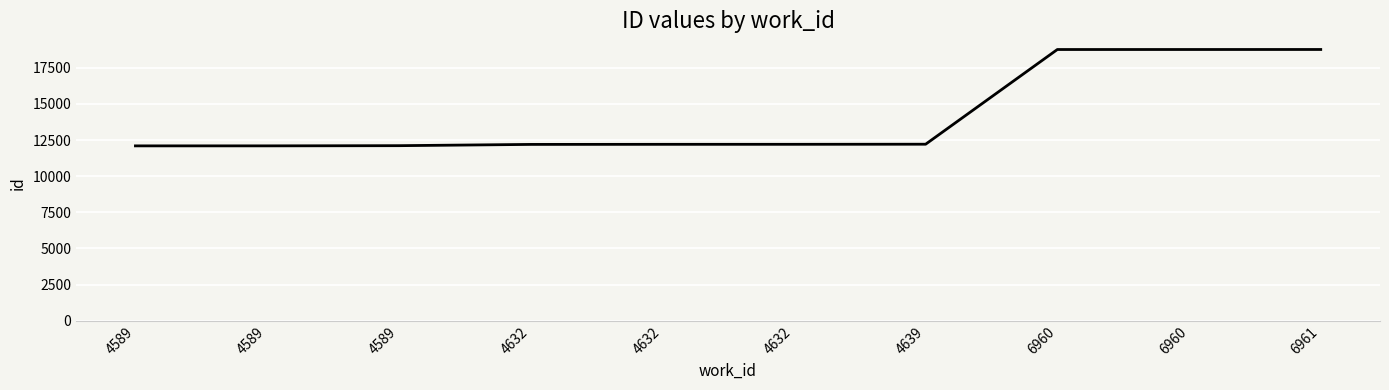

What is the average value?

14145